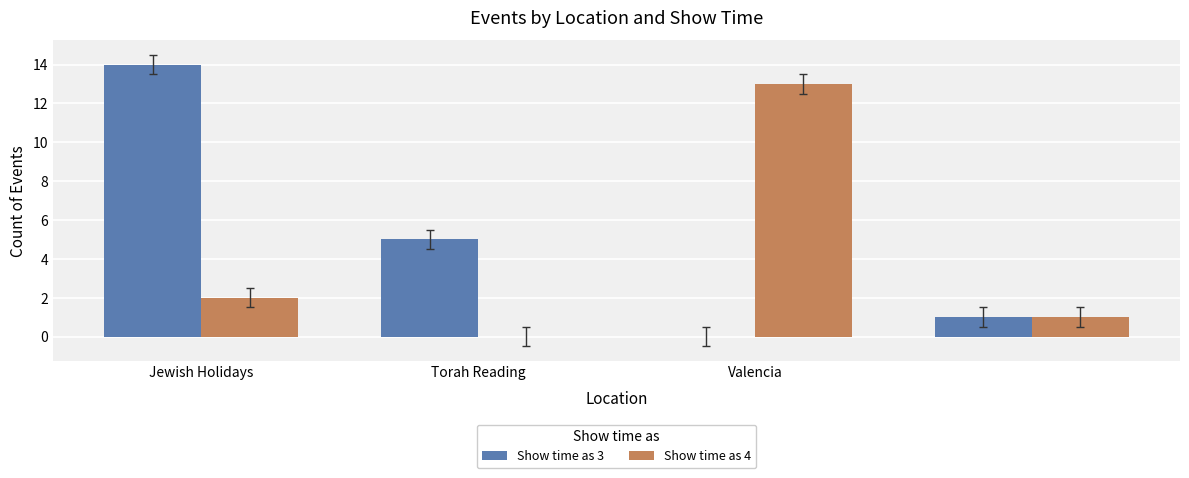

Which series has the largest total across all categories?

Show time as 3